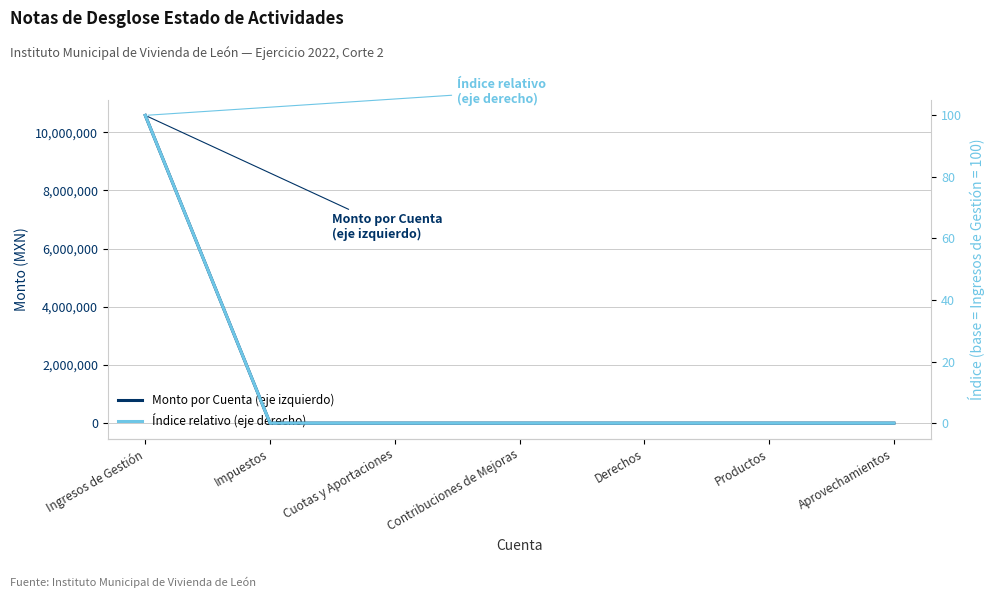

Is the value of Índice relativo (eje derecho) at Impuestos greater than the value of Monto por Cuenta (eje izquierdo) at Productos?

No